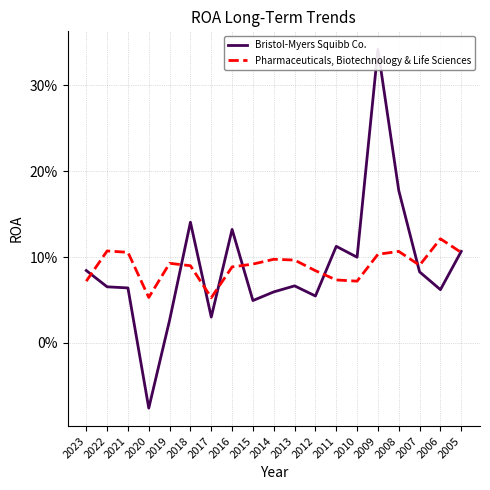

How many values in the Bristol-Myers Squibb Co. series are below 0?

1